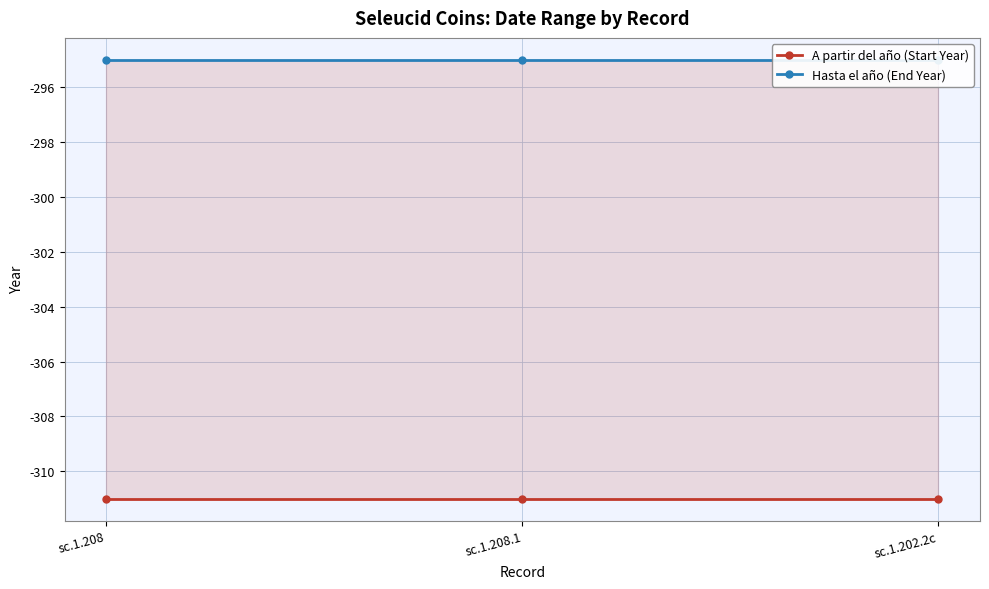

What position from the left is sc.1.208?

1